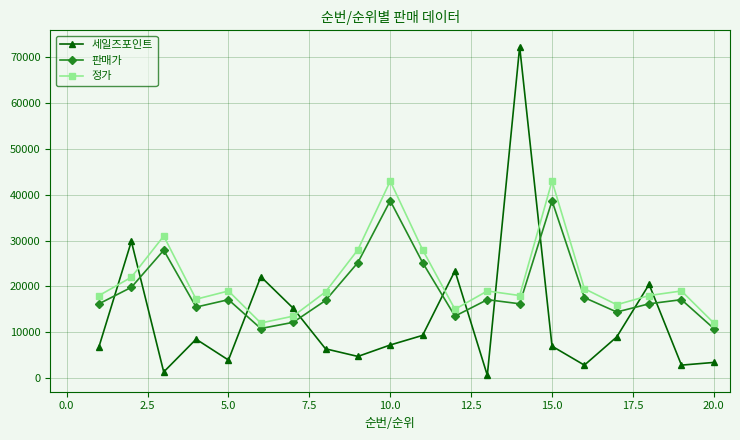

Rank the series by their maximum value, from highest to lowest.

세일즈포인트, 정가, 판매가